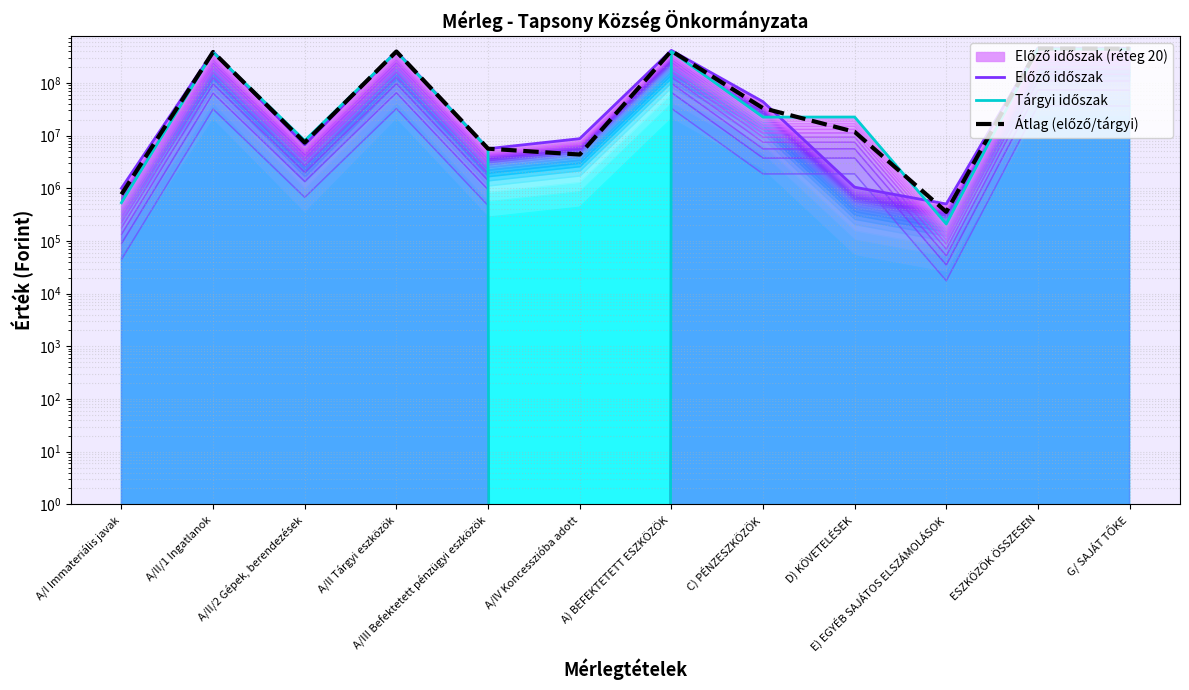

The Tárgyi időszak series shows 5652000.0 at A/III Befektetett pénzügyi eszközök. True or false?

True